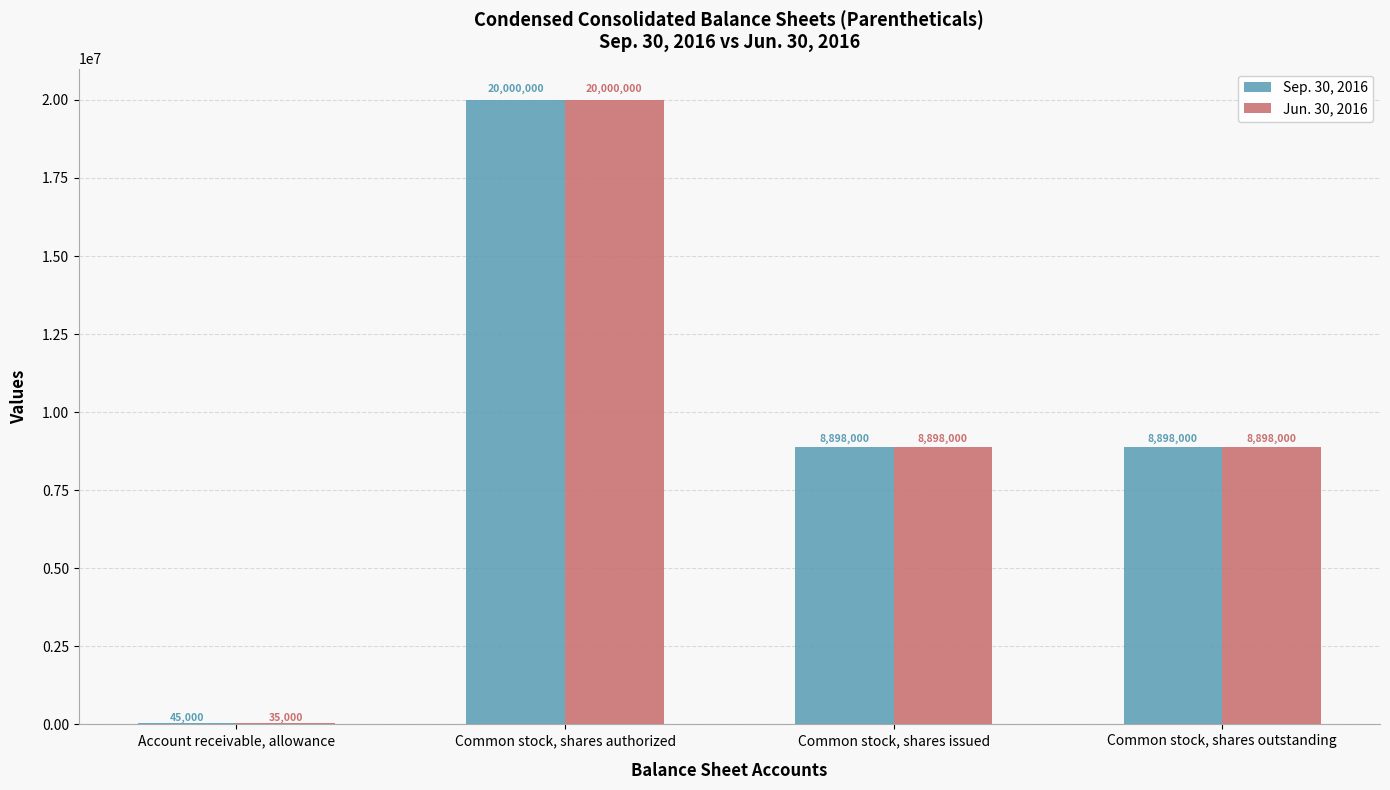

At which label does Sep. 30, 2016 first exceed 8898000?

Common stock, shares authorized